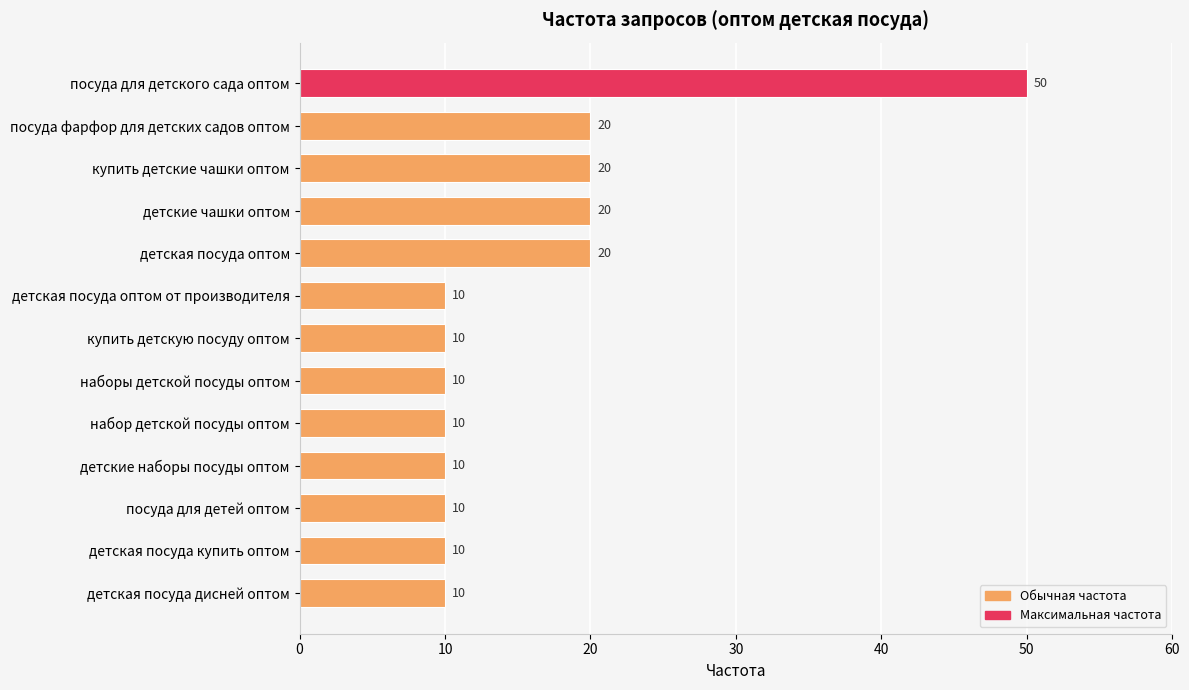

Count the number of values greater than 10.

5